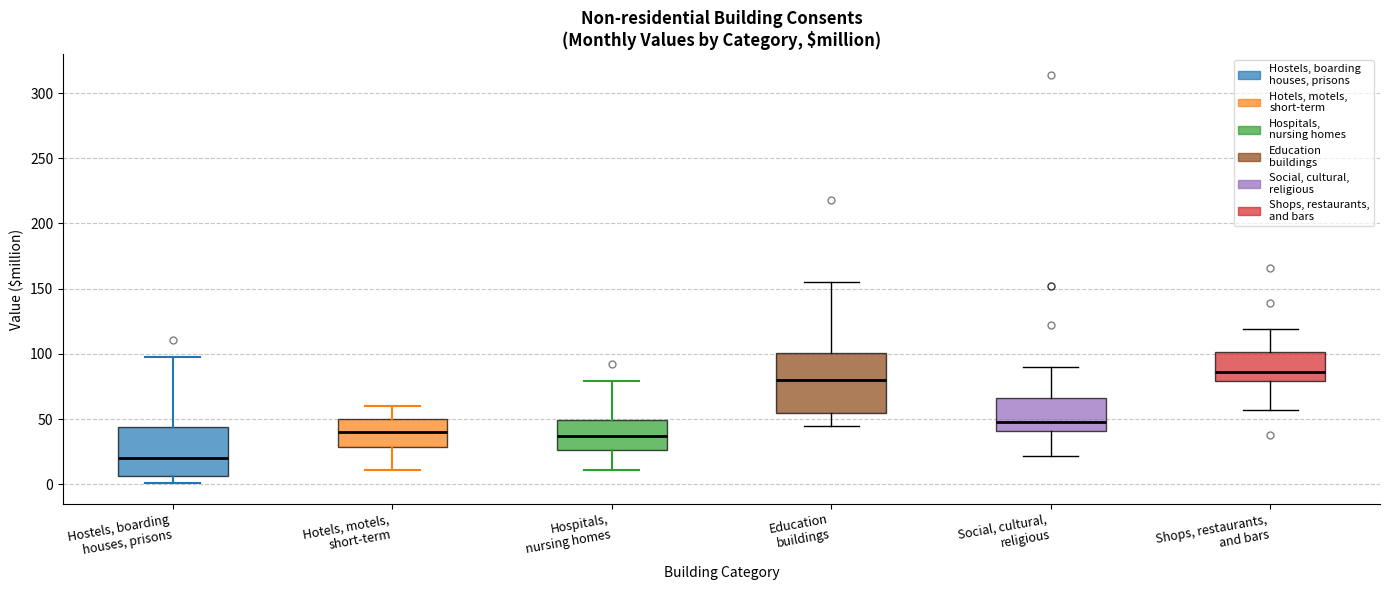

Which box is the tallest, from its lower edge to its upper edge?

Education buildings